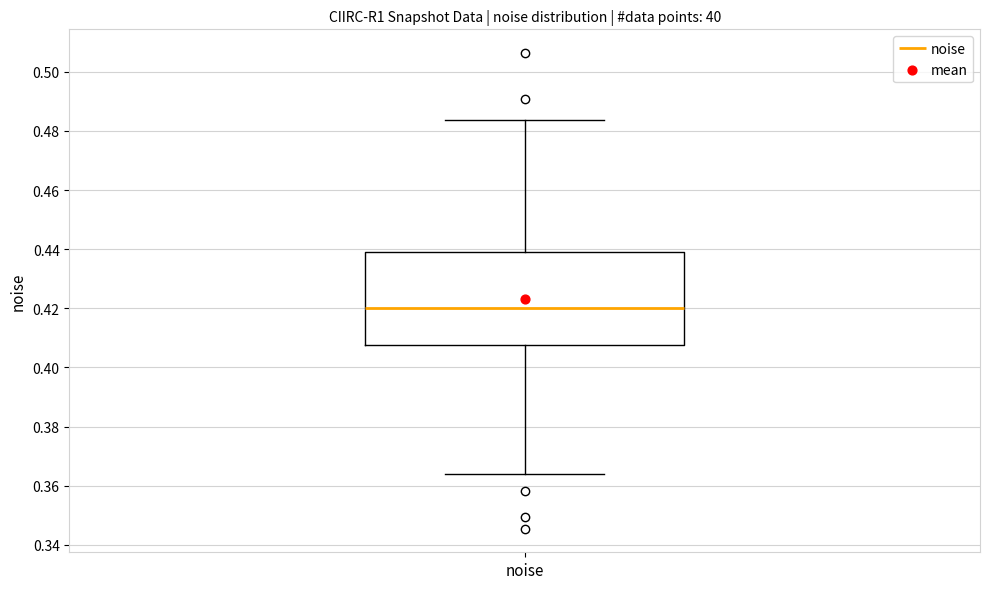

Read this box plot against the y-axis: the position of the median line, the range covered by the box, and the ends of both whiskers. The values are not printed on the chart, so give them approximately, as read against the axis.

median 0.420, box 0.408 to 0.440, whiskers 0.364 to 0.484